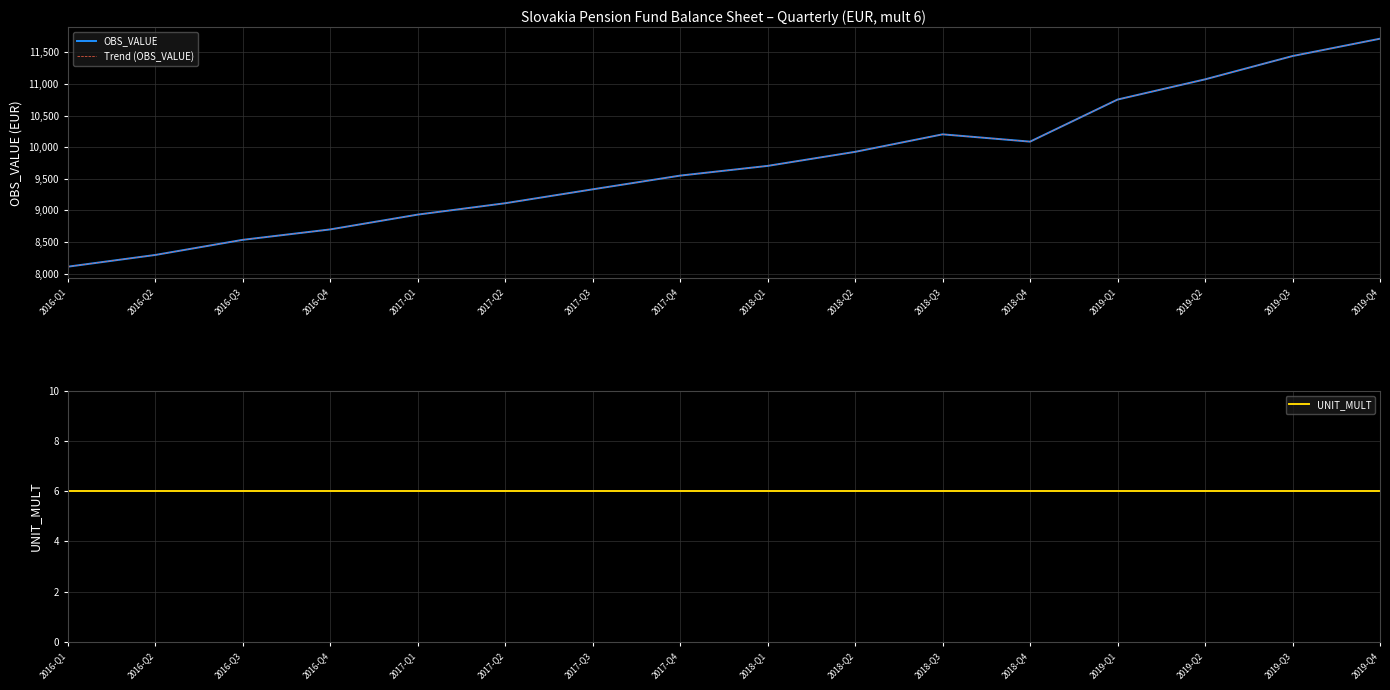

What is the difference between the maximum and minimum values in the Trend (OBS_VALUE) series?

3601.8